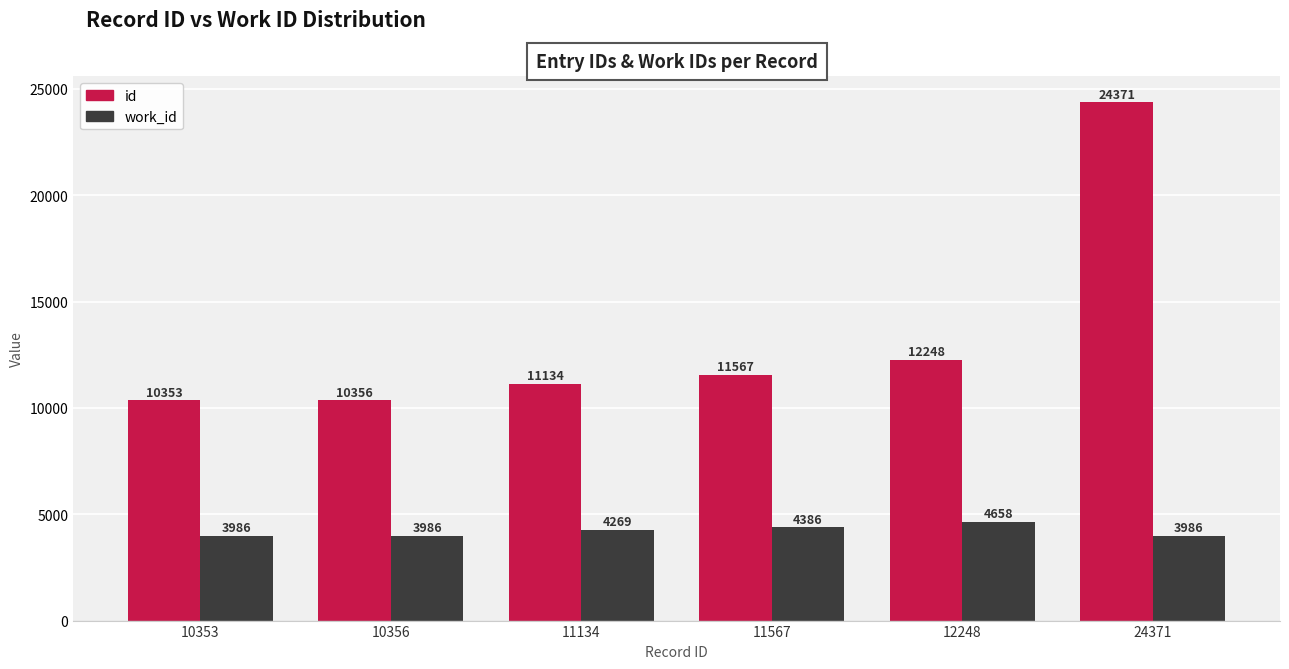

Which series has the widest spread of values?

id